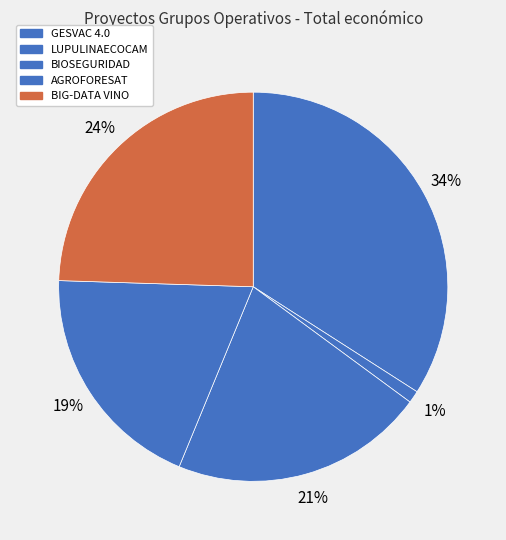

To the nearest percent, what percentage of the pie is BIG-DATA VINO?

24%